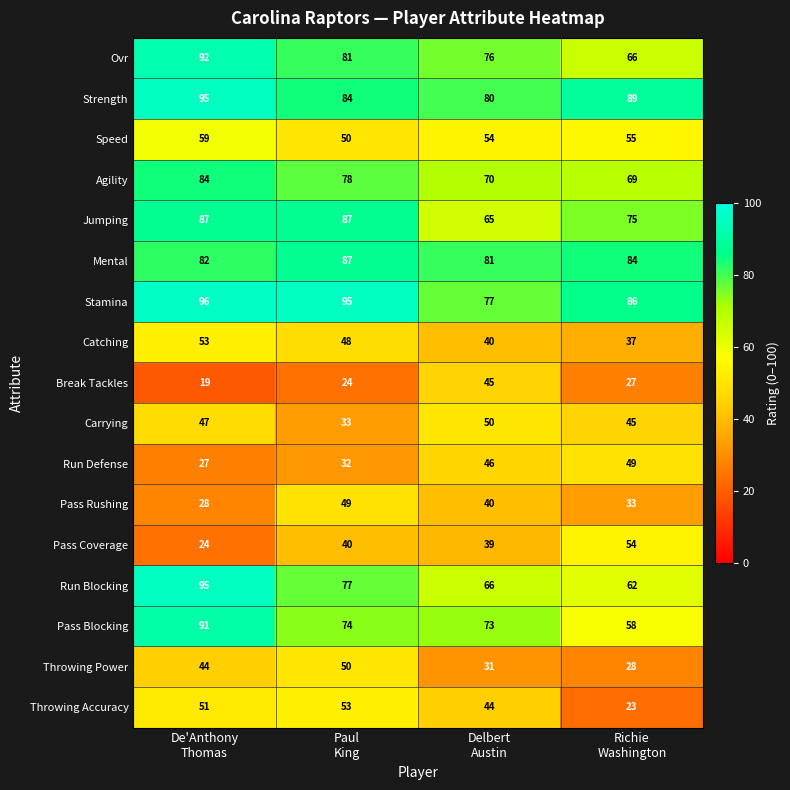

What is the total value across all series at Delbert
Austin?

977